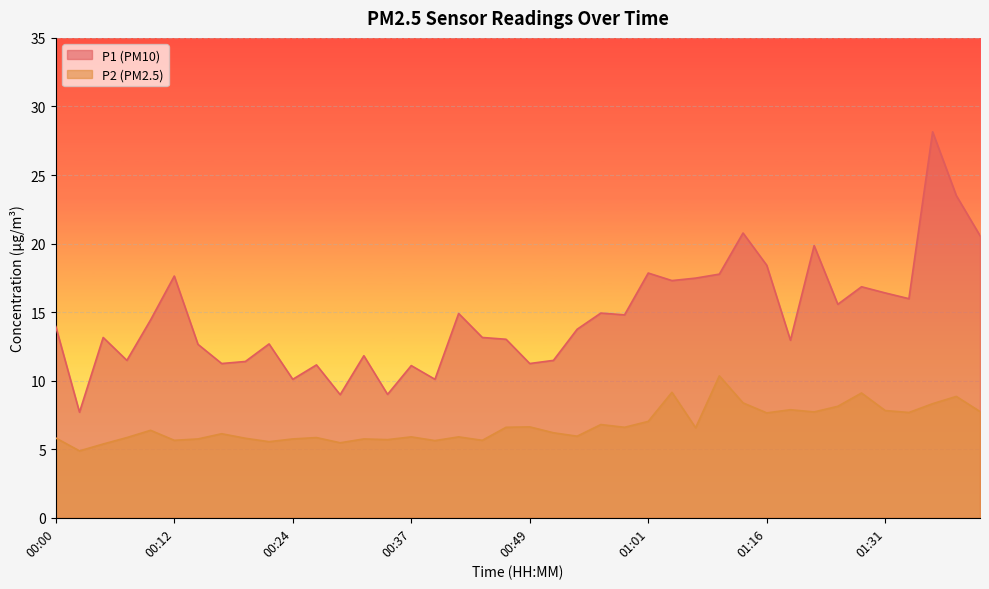

The P1 series shows 11.5 at 00:51. True or false?

True